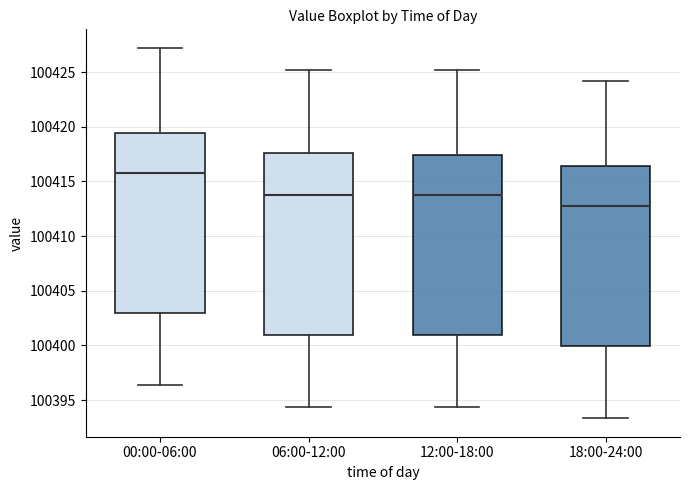

Where does the lower whisker of the box for 00:00-06:00 end on the y-axis? The values are not printed on the chart, so give them approximately, as read against the axis.

100396.5